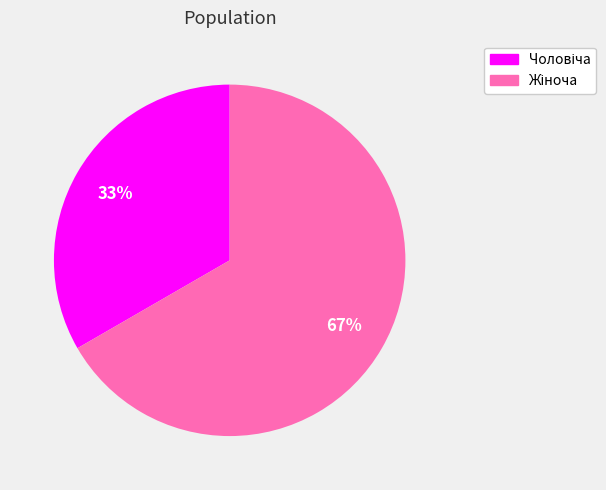

Is there a majority slice in this chart?

Yes